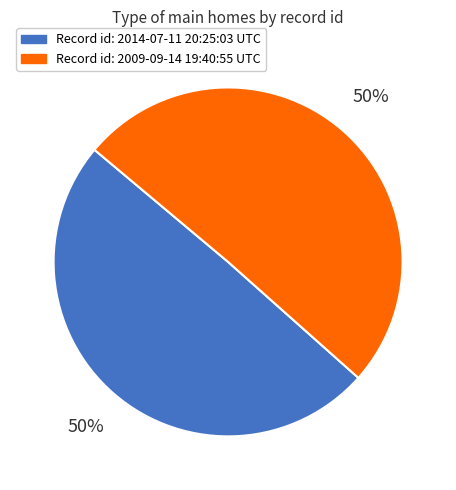

To the nearest percent, what is the average slice percentage?

50%